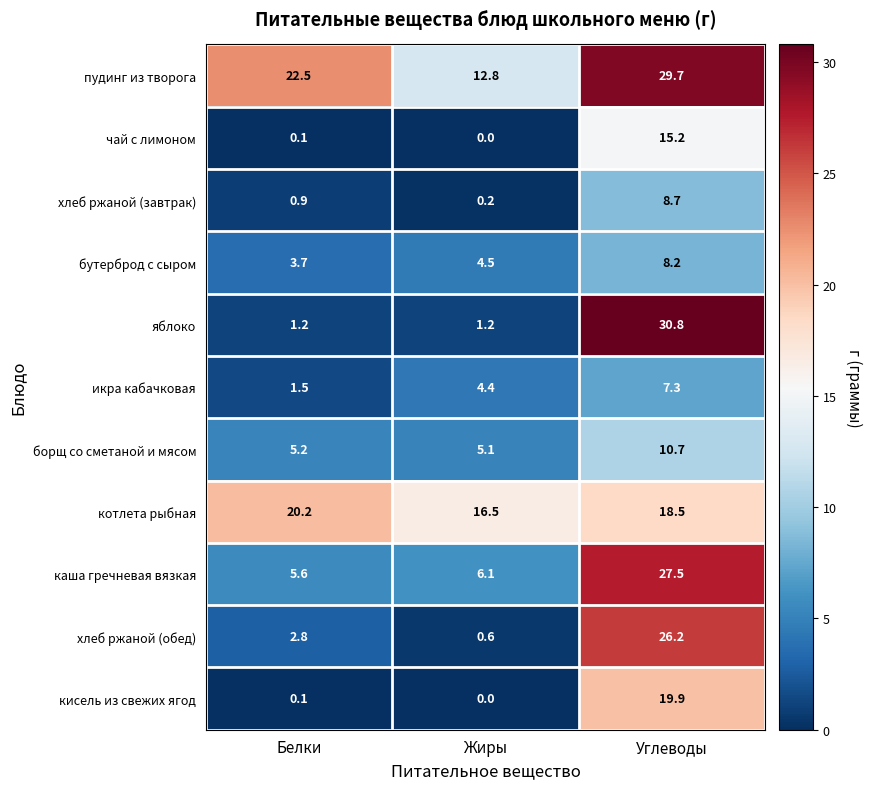

Is it true that борщ со сметаной и мясом equals 5.2 at Белки?

True